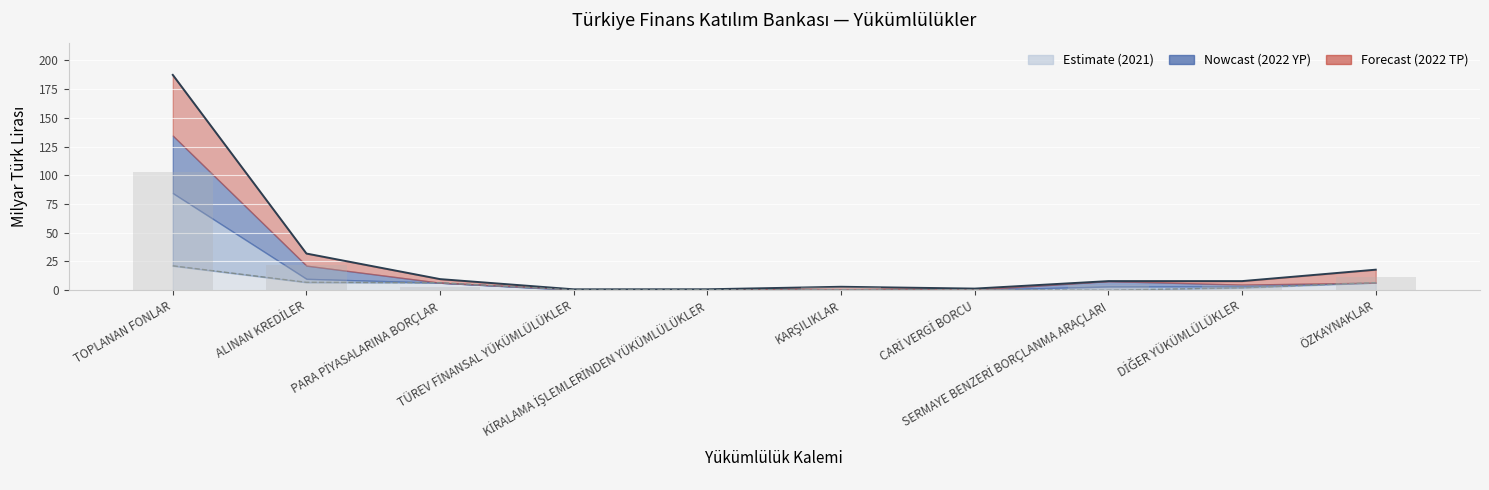

Reading left to right, list all the values displayed in this chart.

TOPLANAN FONLAR=102.8	ALINAN KREDİLER=22.0	PARA PİYASALARINA BORÇLAR=3.1	TÜREV FİNANSAL YÜKÜMLÜLÜKLER=0.4	KİRALAMA İŞLEMLERİNDEN YÜKÜMLÜLÜKLER=0.4	KARŞILIKLAR=2.6	CARİ VERGİ BORCU=1.1	SERMAYE BENZERİ BORÇLANMA ARAÇLARI=4.7	DİĞER YÜKÜMLÜLÜKLER=4.6	ÖZKAYNAKLAR=11.3